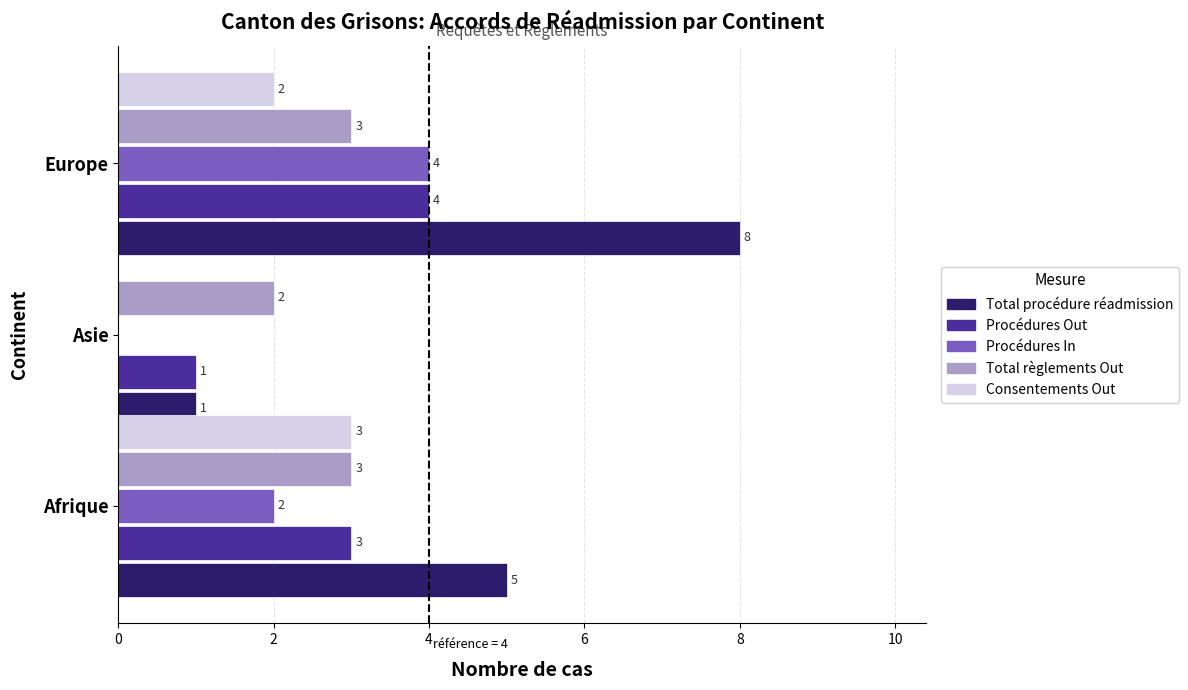

The value of Consentements Out at Asie is -1. True or false?

False